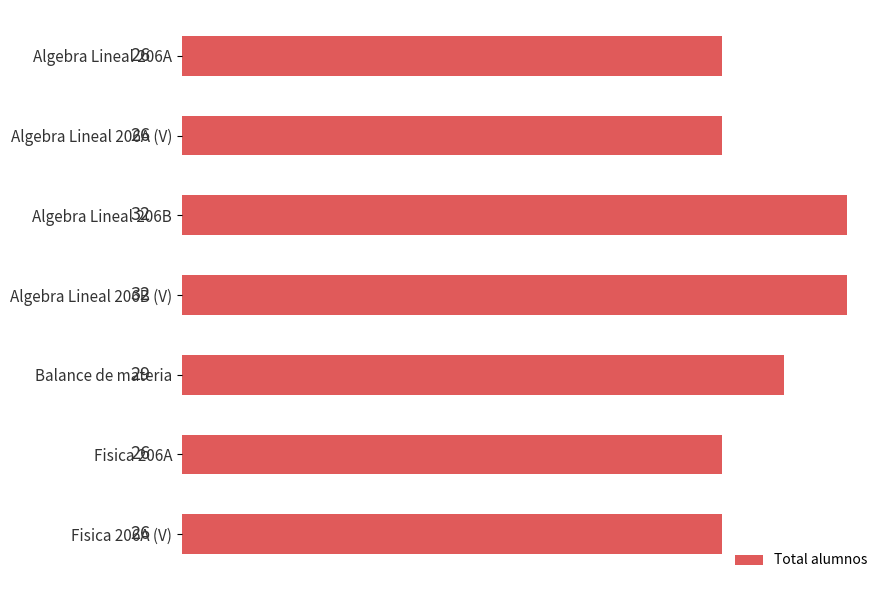

What is the maximum value shown in the chart?

32